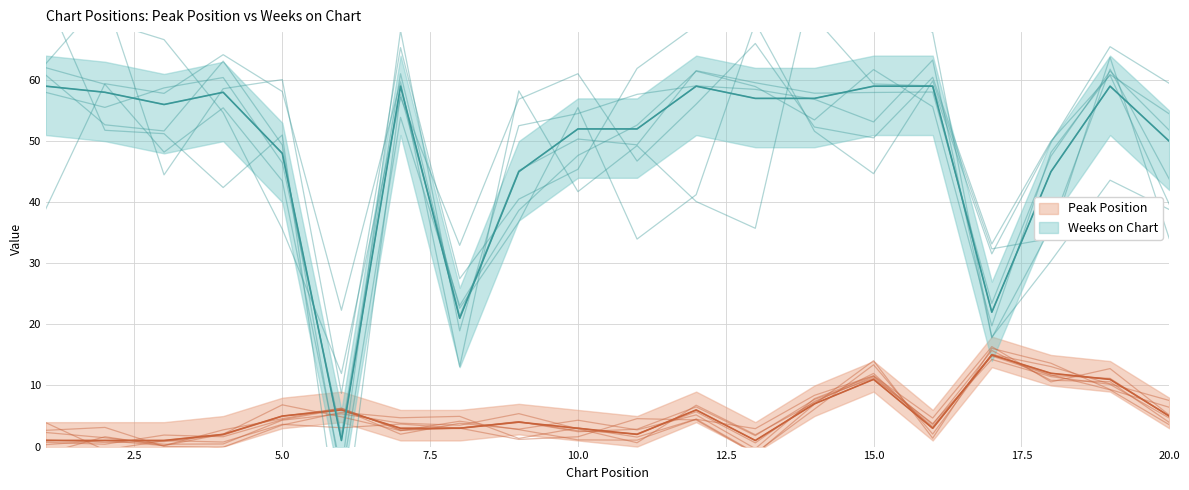

Which series ends up on top after the final intersection of Peak Position and Weeks on Chart?

Weeks on Chart